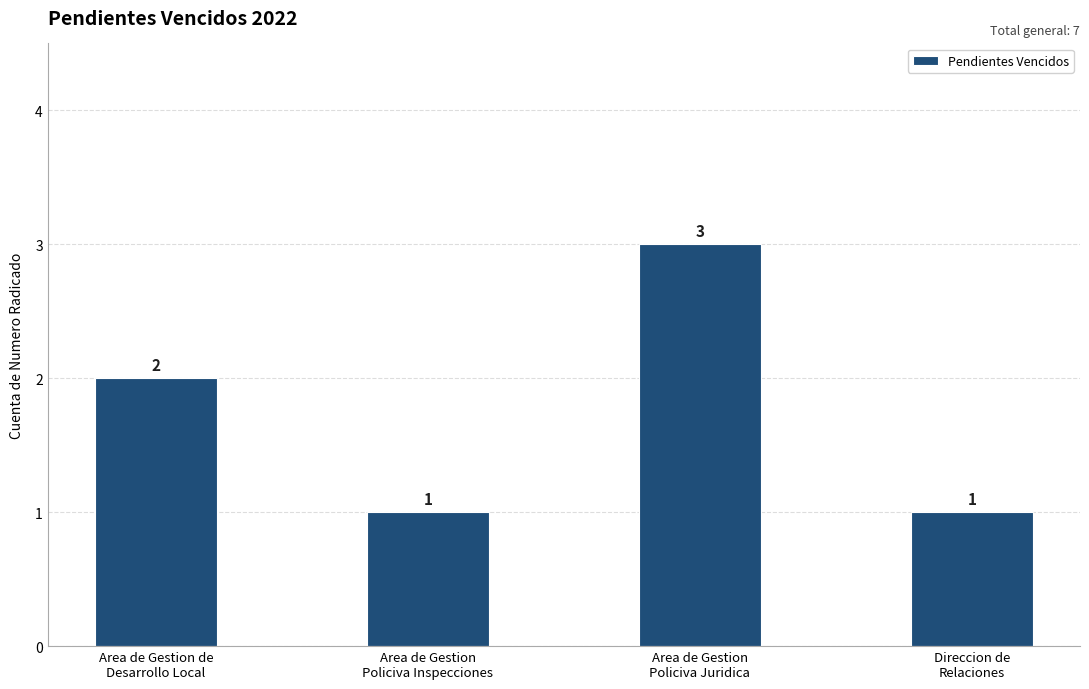

What is the maximum value shown in the chart?

3